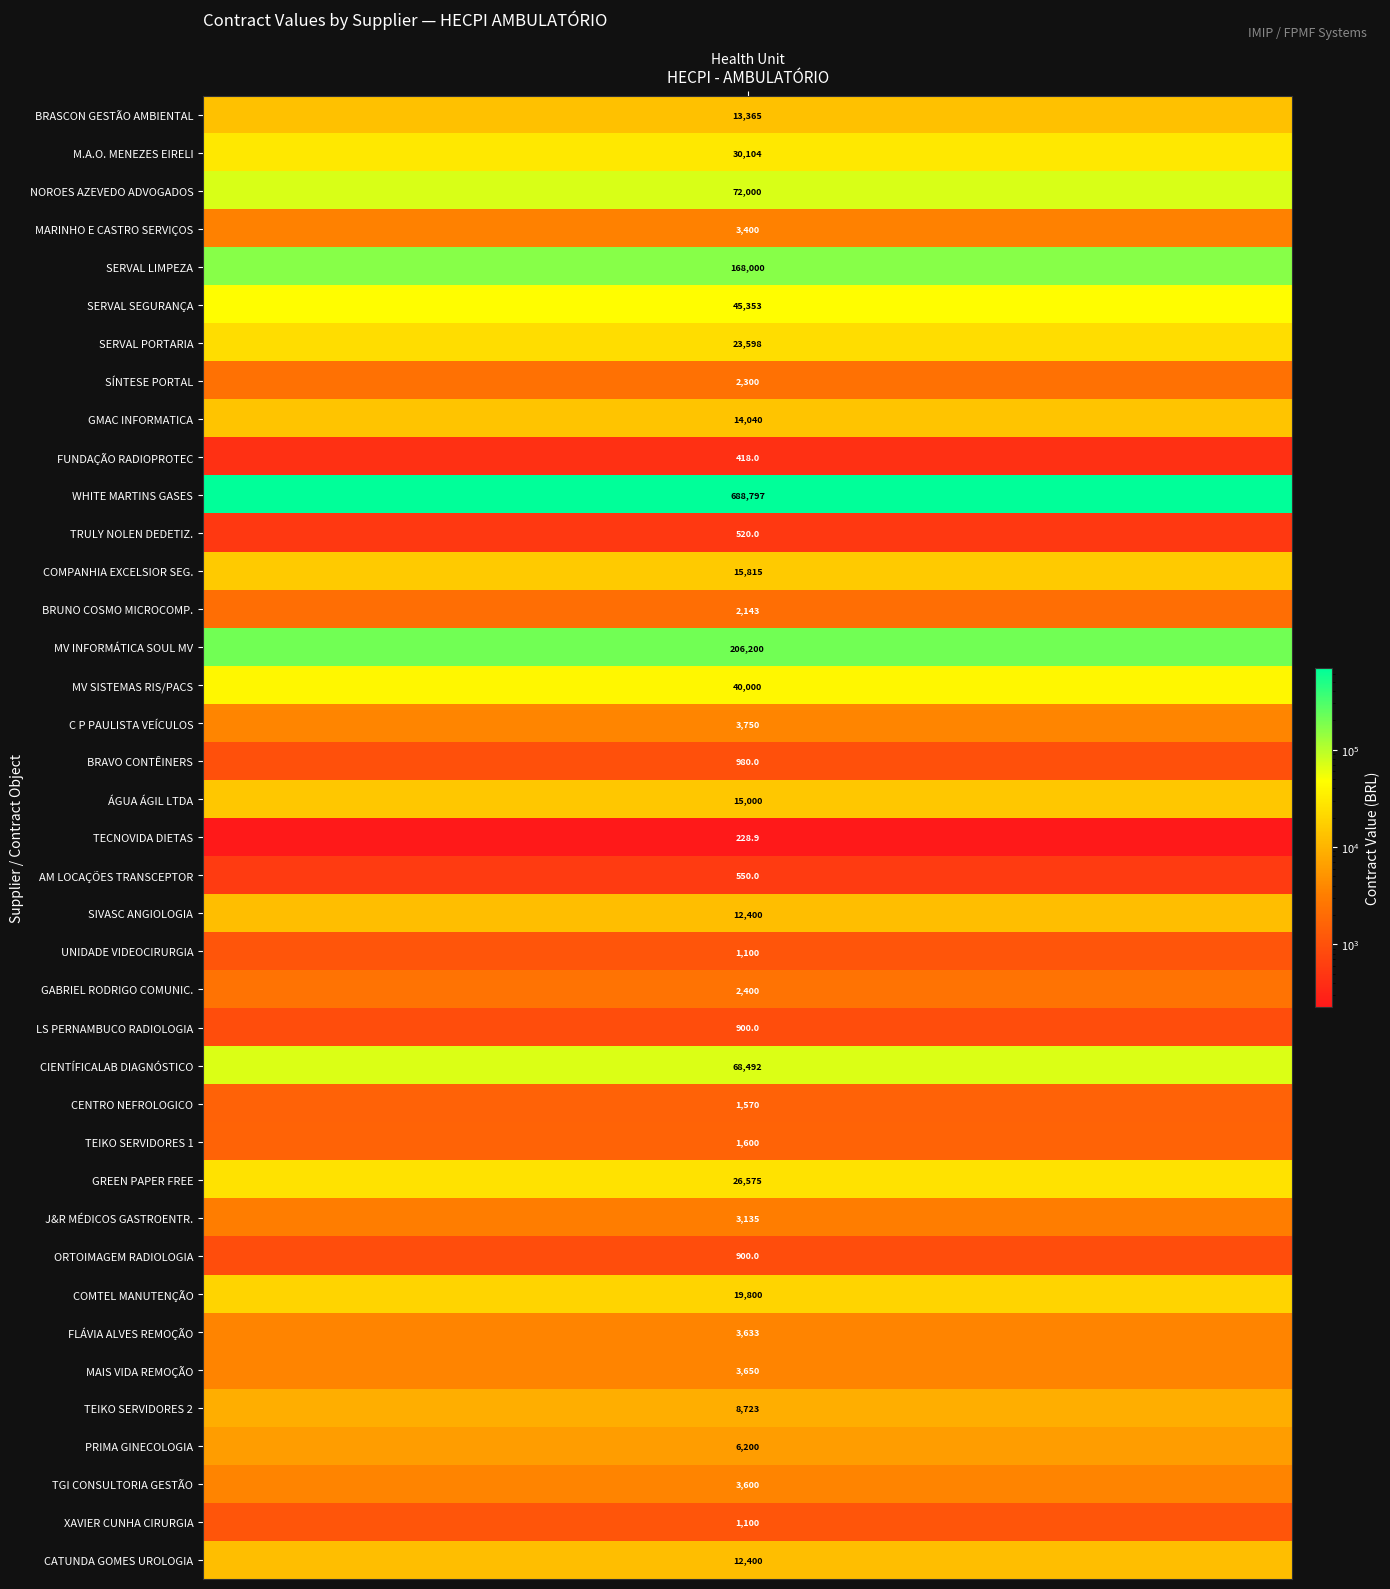

Reading left to right, what are all the values shown in this chart?

13365.0	30104.0	72000.0	3400.0	168000.0	45352.7	23598.2	2300.0	14040.0	418.0	688797.4	520.0	15814.6	2143.0	206200.0	40000.0	3750.0	980.0	15000.0	228.9	550.0	12400.0	1100.0	2400.0	900.0	68491.8	1570.0	1600.0	26575.0	3135.0	900.0	19800.0	3632.8	3650.0	8723.0	6200.0	3600.0	1100.0	12400.0